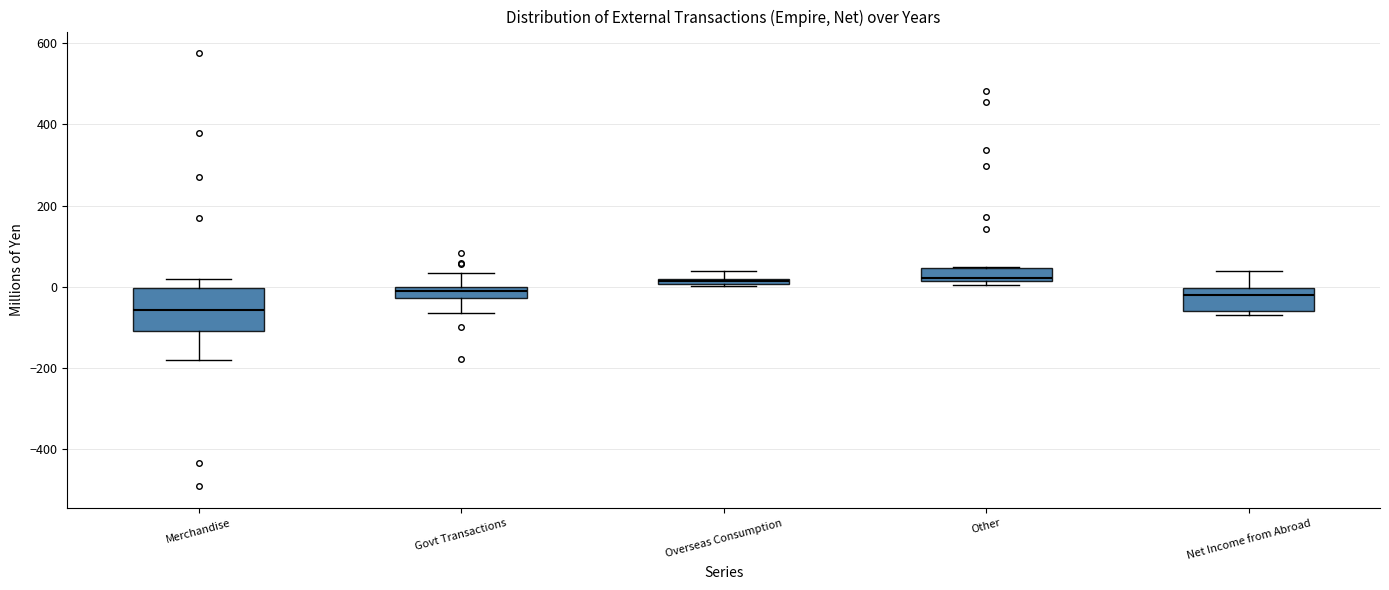

Which box's median line is the lowest?

Merchandise